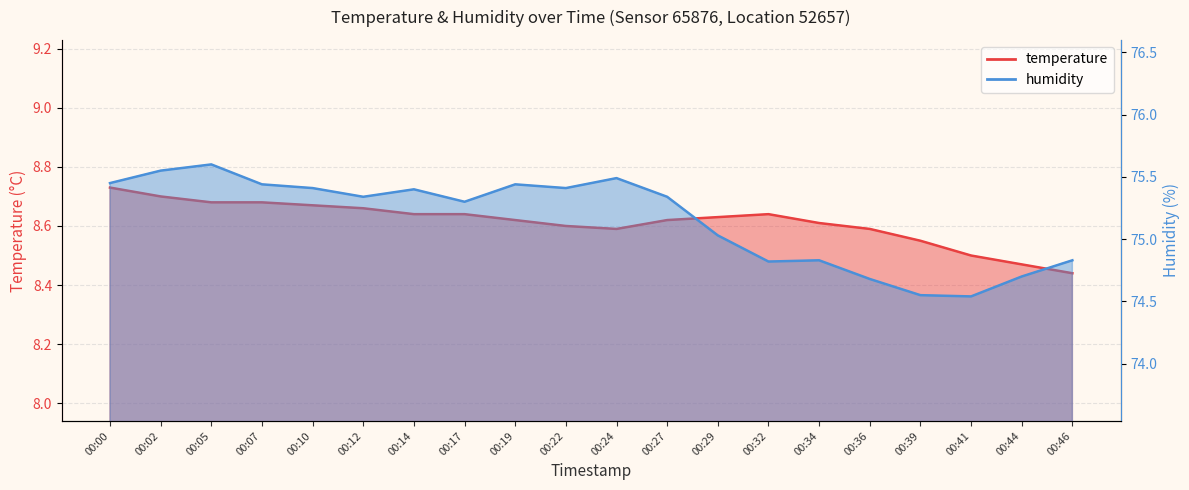

List the series in order of their overall mean, highest first.

humidity, temperature